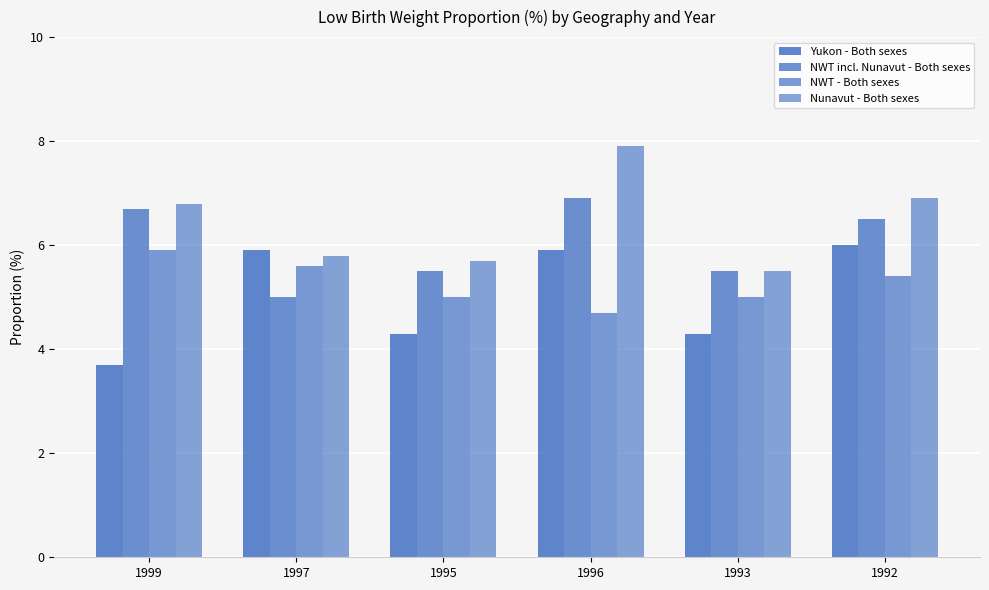

What is the difference between the maximum and minimum values in the NWT - Both sexes series?

1.2